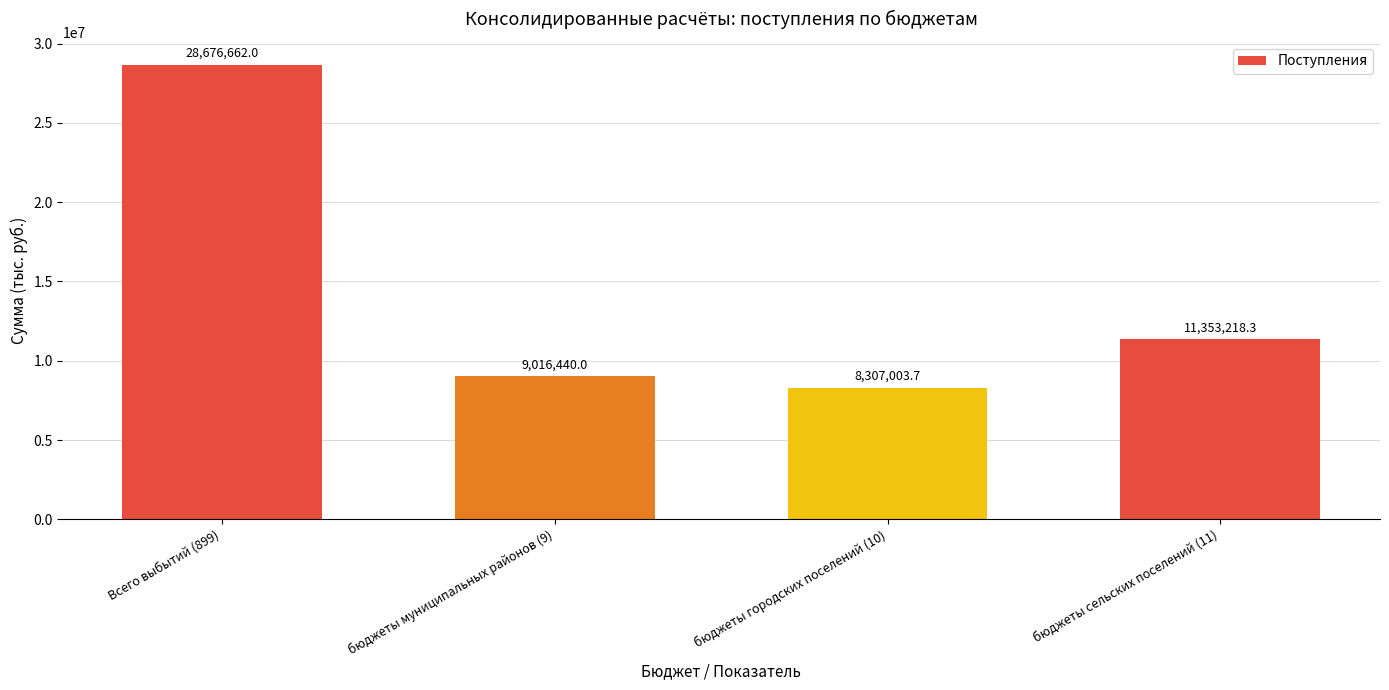

Is it true that the value at Всего выбытий (899) is 28676662.0?

True